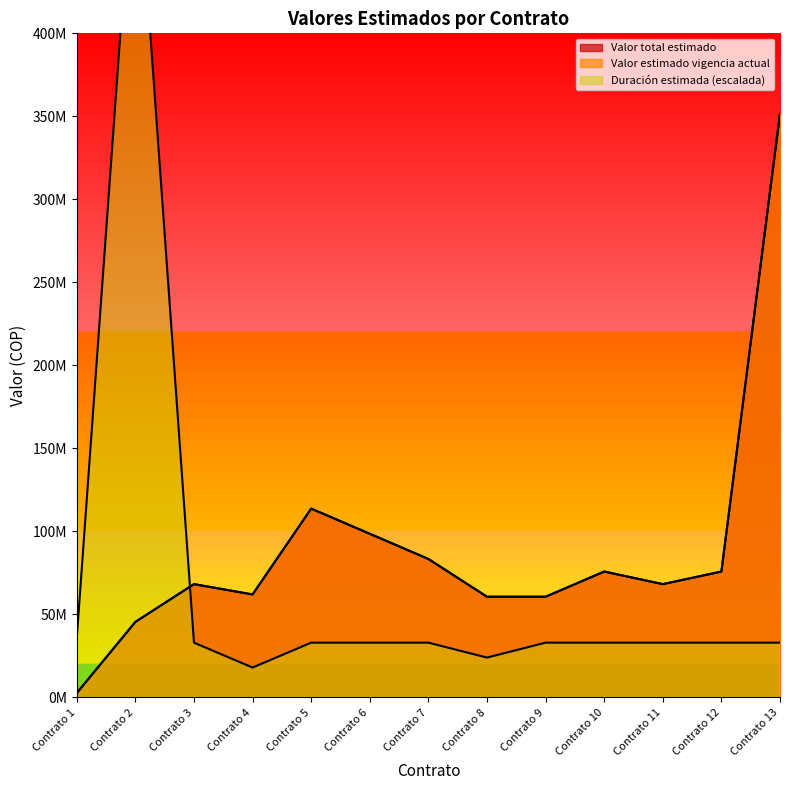

Reading left to right, extract all data points from this chart.

Valor total estimado: Contrato 1=2640000	Contrato 2=45490698	Contrato 3=68236047	Contrato 4=62032770	Contrato 5=113726745	Contrato 6=98563179	Contrato 7=83399613	Contrato 8=60654264	Contrato 9=60654264	Contrato 10=75817830	Contrato 11=68236047	Contrato 12=75817830	Contrato 13=351569900
Valor estimado vigencia actual: Contrato 1=2640000	Contrato 2=45490698	Contrato 3=68236047	Contrato 4=62032770	Contrato 5=113726745	Contrato 6=98563179	Contrato 7=83399613	Contrato 8=60654264	Contrato 9=60654264	Contrato 10=75817830	Contrato 11=68236047	Contrato 12=75817830	Contrato 13=351569900
Duración estimada: Contrato 1=36000000	Contrato 2=525000000	Contrato 3=33000000	Contrato 4=18000000	Contrato 5=33000000	Contrato 6=33000000	Contrato 7=33000000	Contrato 8=24000000	Contrato 9=33000000	Contrato 10=33000000	Contrato 11=33000000	Contrato 12=33000000	Contrato 13=33000000